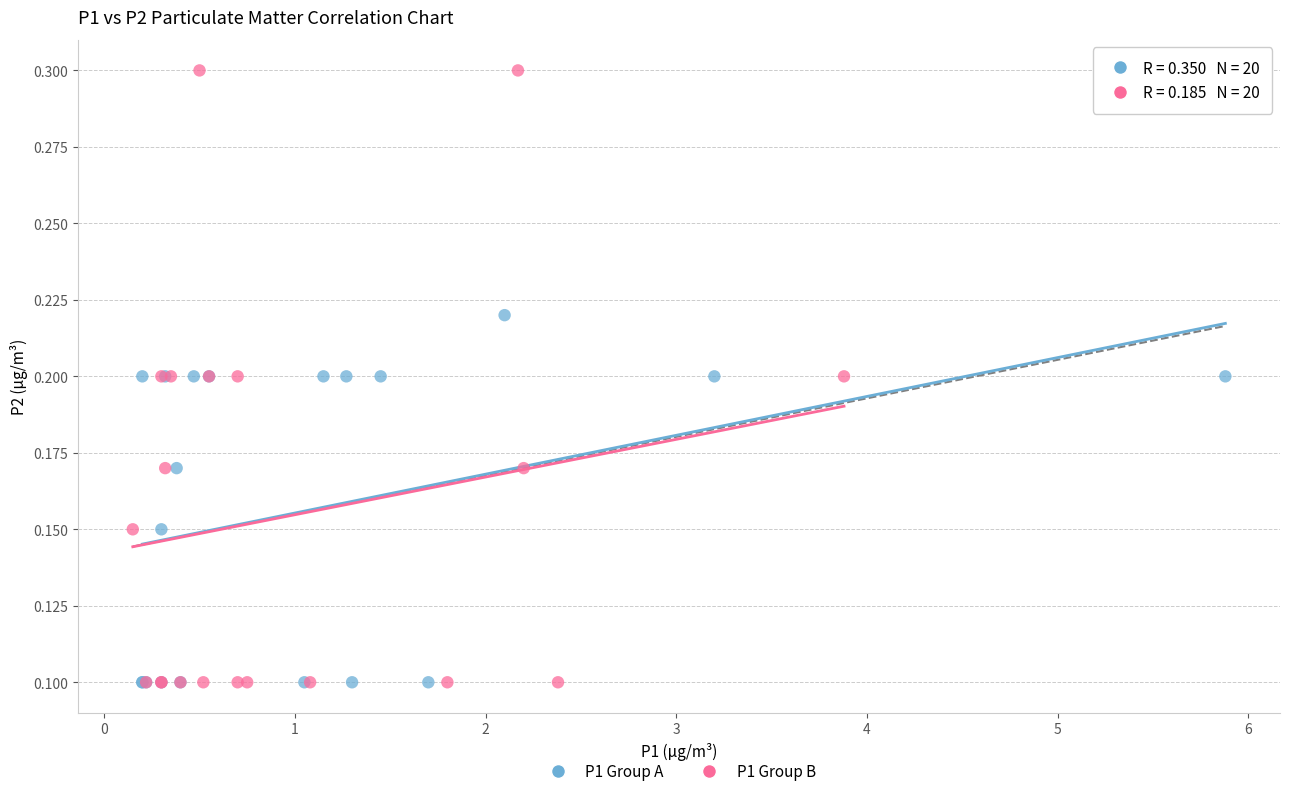

Which series reaches the maximum Y coordinate?

P1 Group B